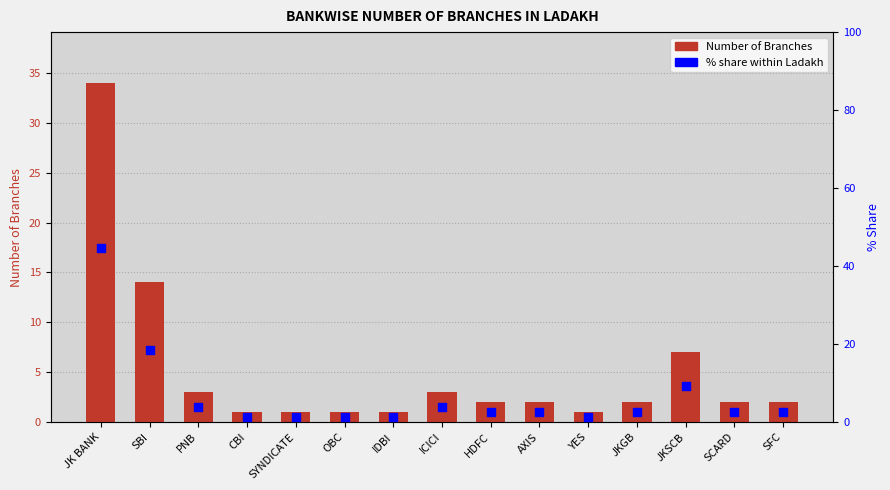

Which series contains the highest Y value?

% share within Ladakh